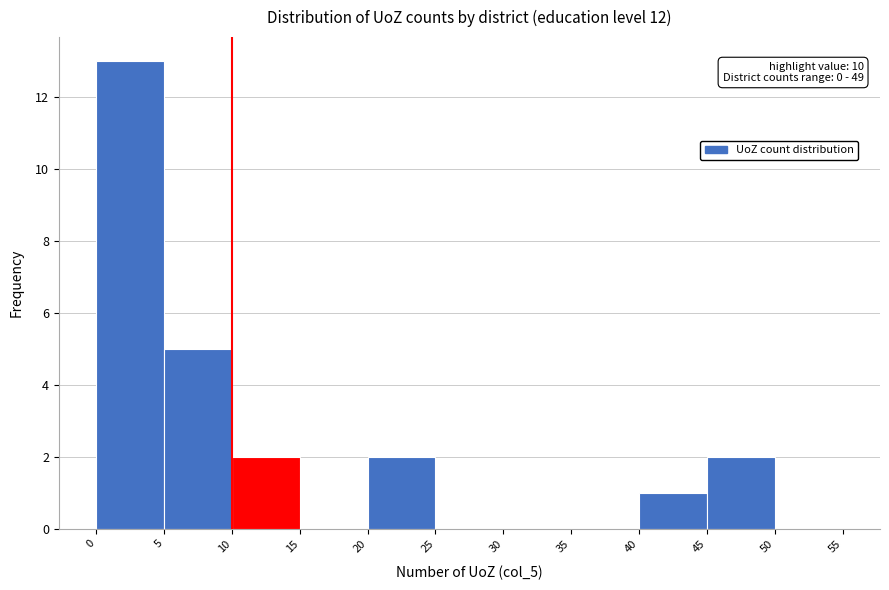

Which range on the x-axis has the tallest bar?

0 to 5